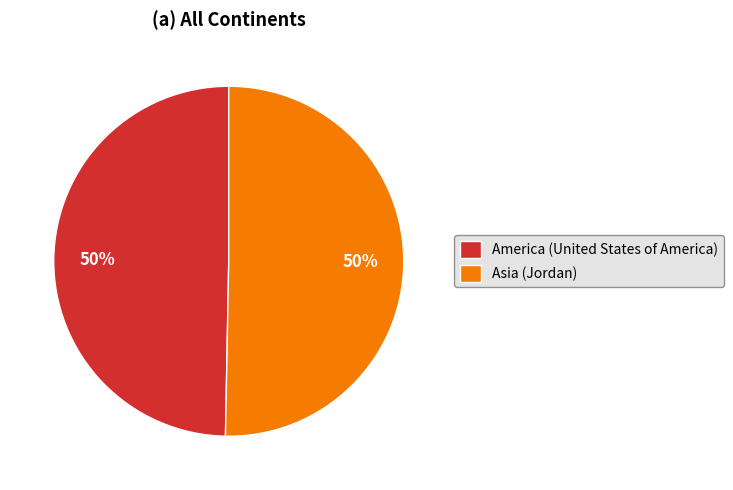

To the nearest percent, what is the average slice percentage?

50%